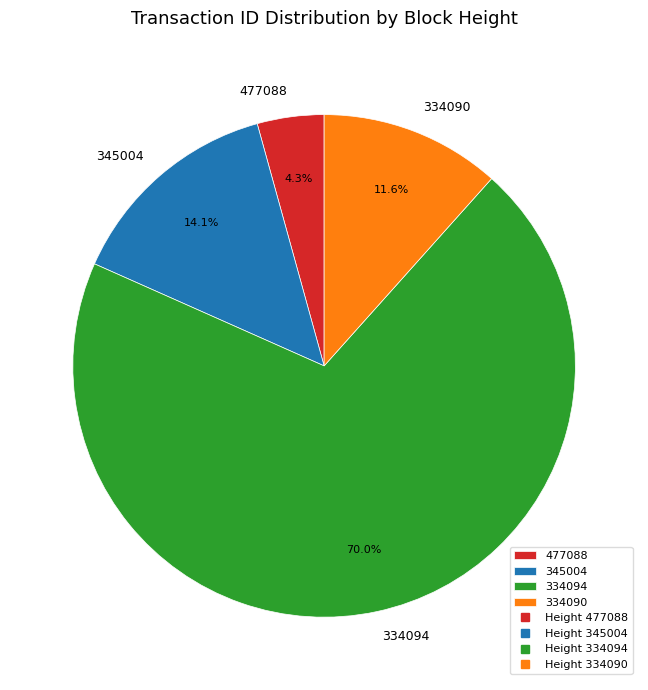

Rank the categories by value from lowest to highest.

477088, 334090, 345004, 334094